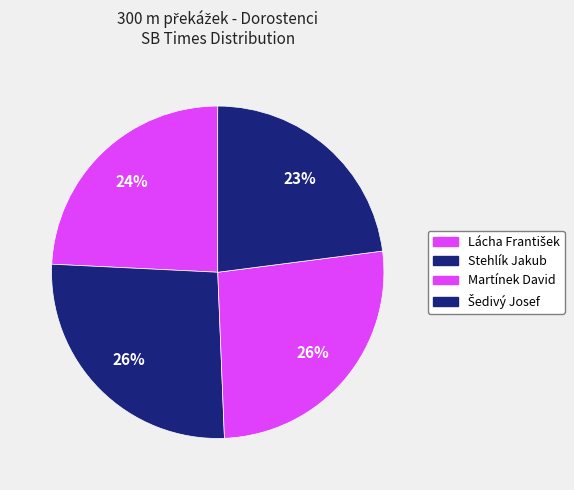

To the nearest percent, what percentage of the pie is Šedivý Josef?

23%